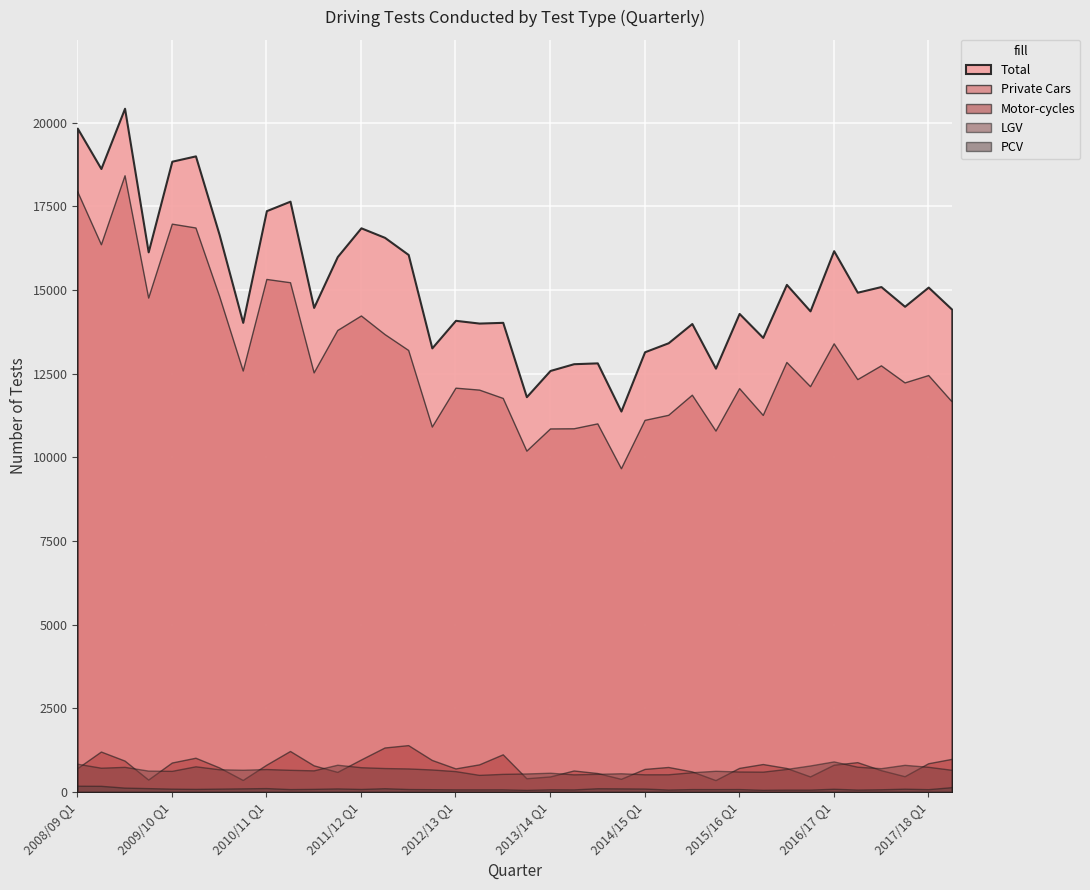

How many distinct data groups are displayed?

5